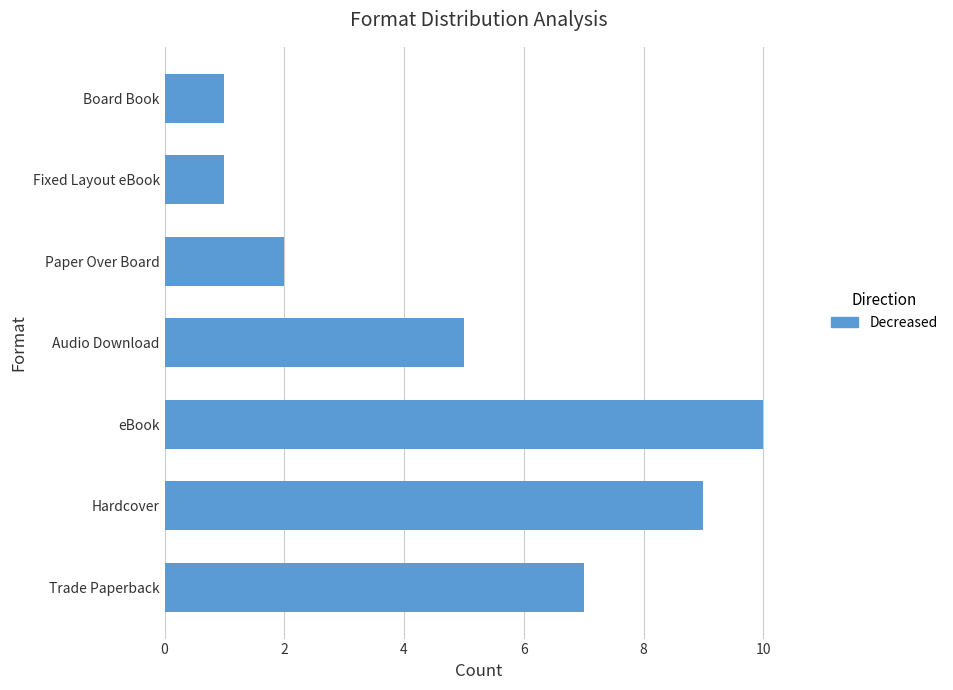

Which label corresponds to the largest value in the chart?

eBook